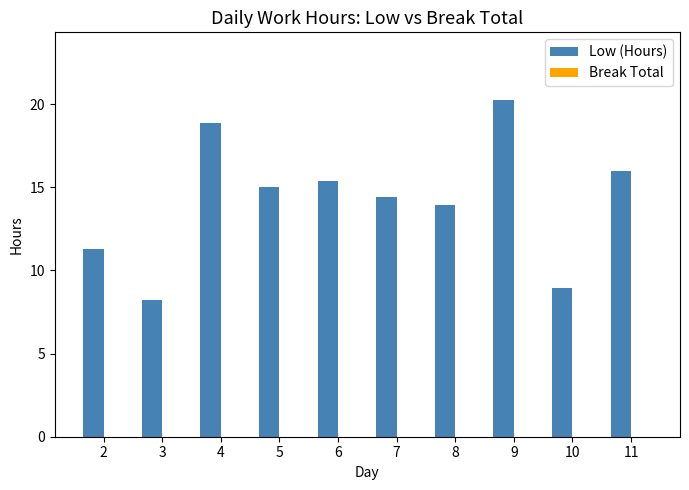

What is the approximate value at 6?

15.4